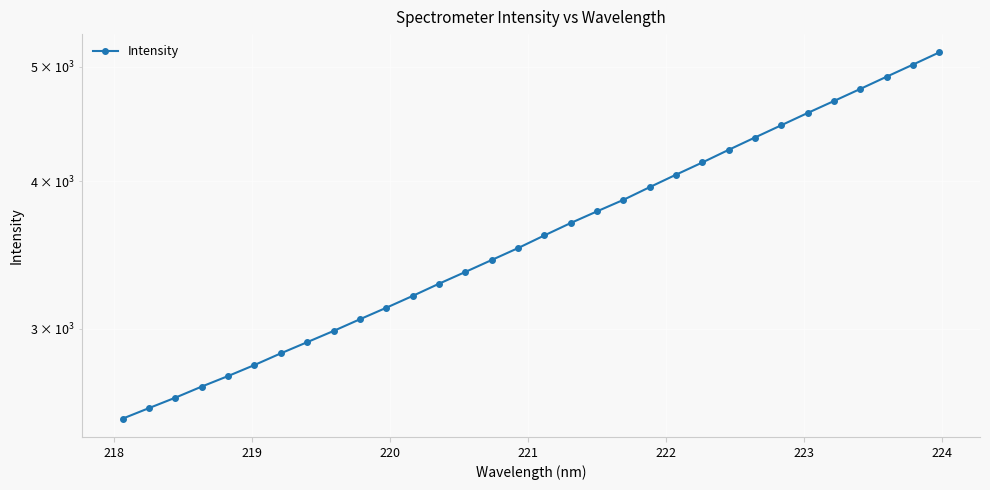

Count the number of data series in this chart.

1